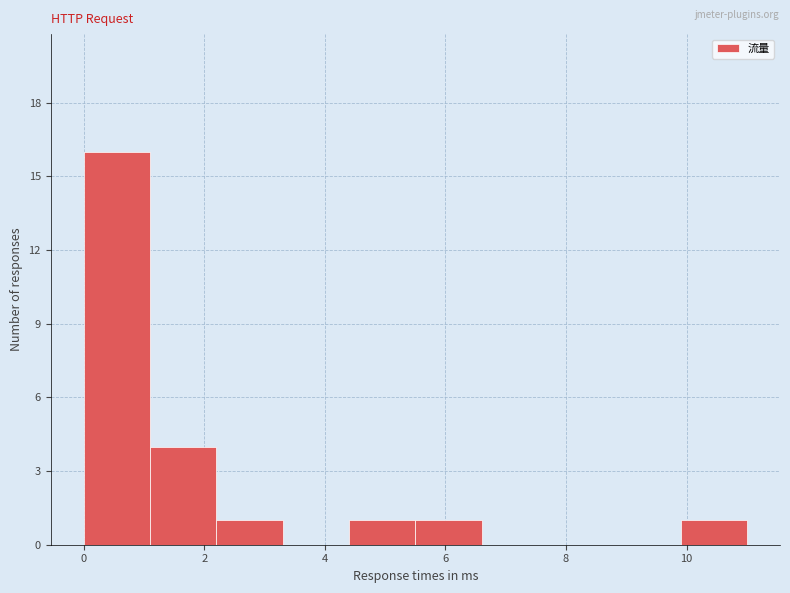

Reading left to right, transcribe this chart: for each bar, give the range it covers on the x-axis and its height. Neither the bar edges nor the heights are printed on the chart, so give them approximately, as read against the axes.

0.0 to 1.1: 16
1.1 to 2.2: 4
2.2 to 3.3: 1
3.3 to 4.4: 0
4.4 to 5.5: 1
5.5 to 6.6: 1
6.6 to 7.7: 0
7.7 to 8.8: 0
8.8 to 9.9: 0
9.9 to 11.0: 1